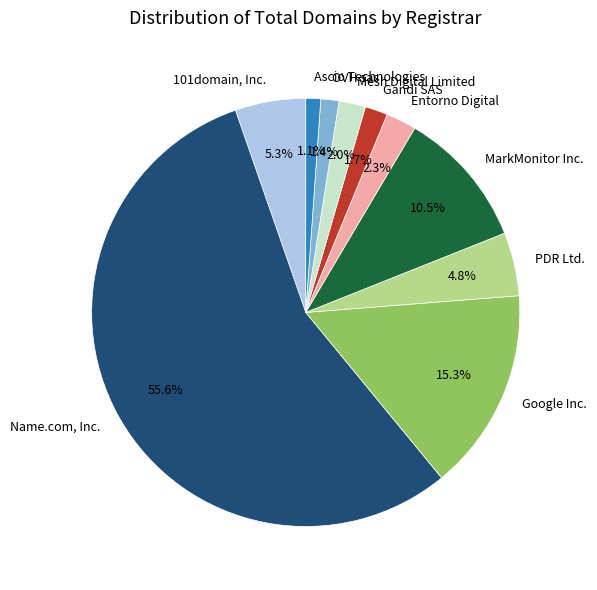

Which category has the biggest portion of the pie?

Name.com, Inc.